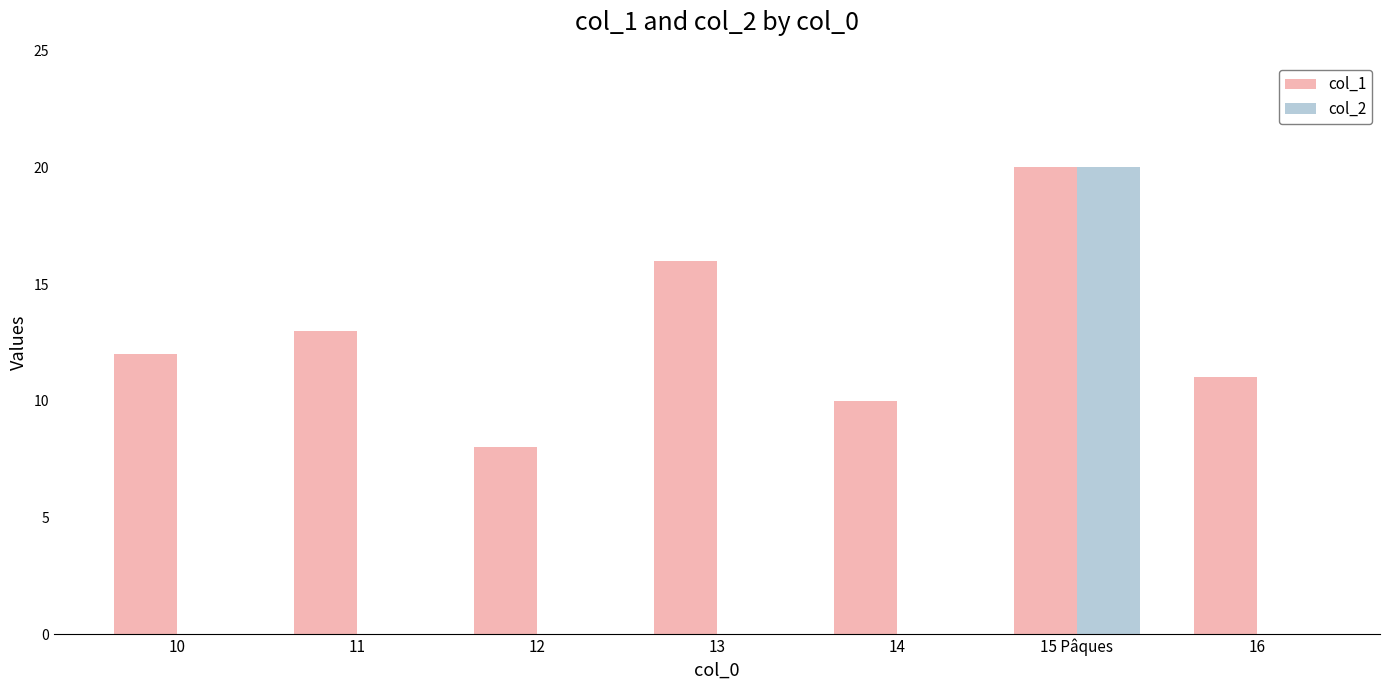

Reading left to right, list all the values displayed in this chart.

col_1: 10=12	11=13	12=8	13=16	14=10	15 Pâques=20	16=11
col_2: 10=0	11=0	12=0	13=0	14=0	15 Pâques=20	16=0